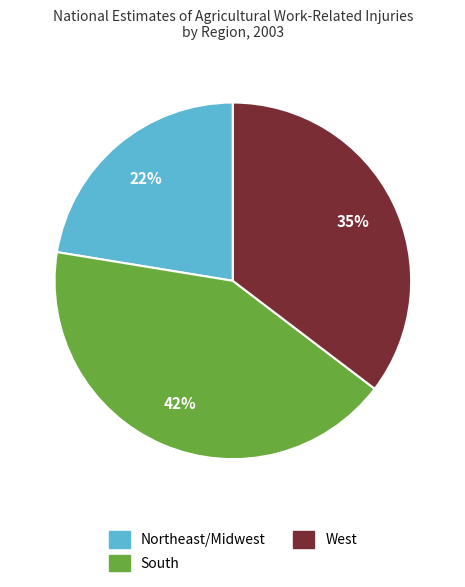

Do West and South together represent more than half of the pie?

Yes